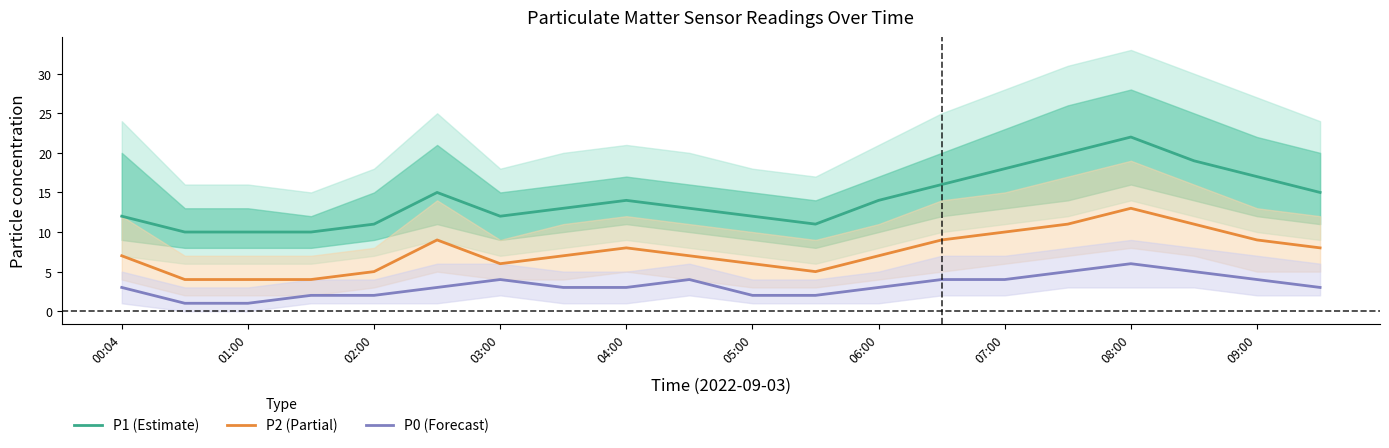

How many series are shown in this chart?

3